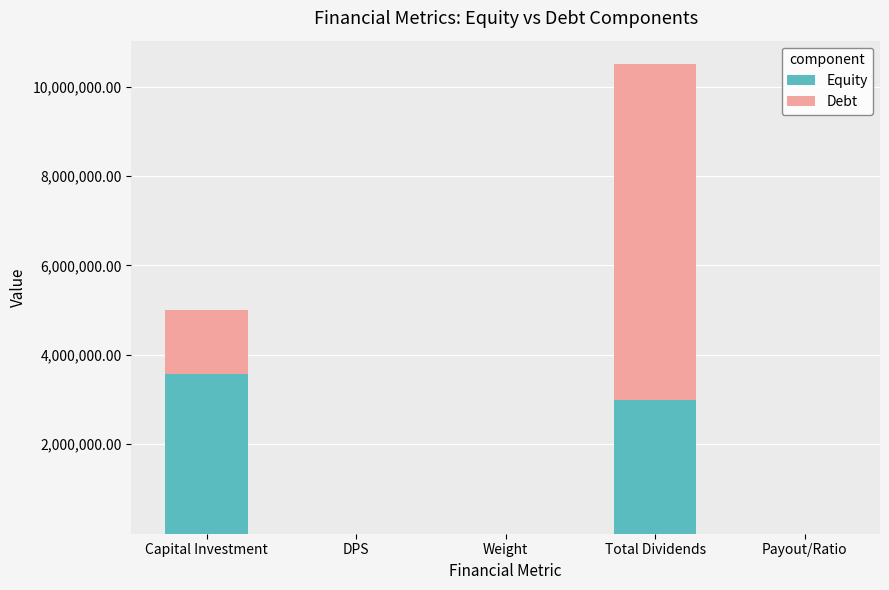

Are the bars grouped side by side (vs. stacked)?

No